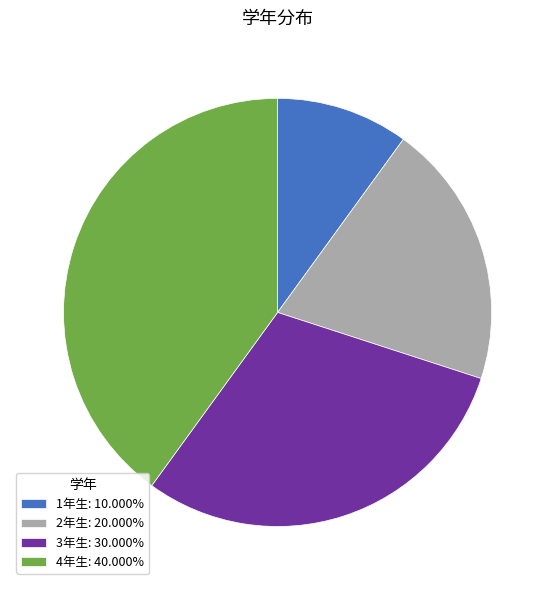

Do 1年生: 10.000% and 2年生: 20.000% together represent more than half of the pie?

No